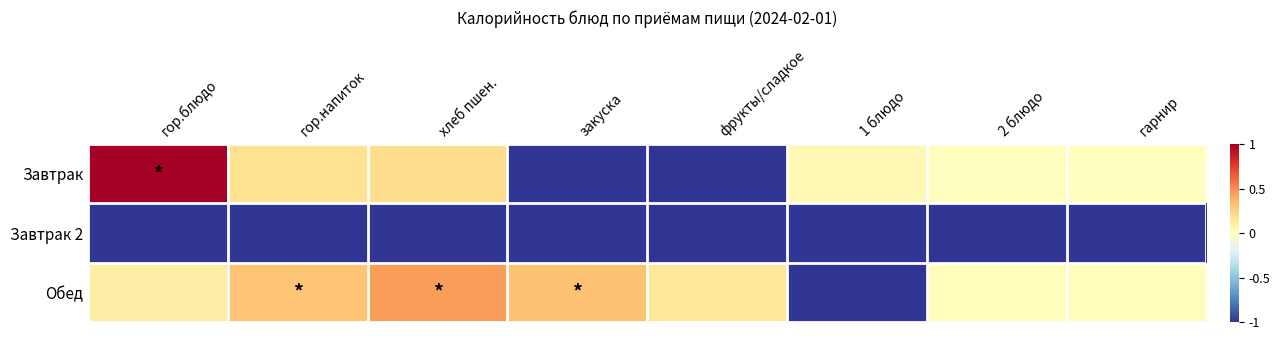

What is the total value across all series at гарнир?

-1.0